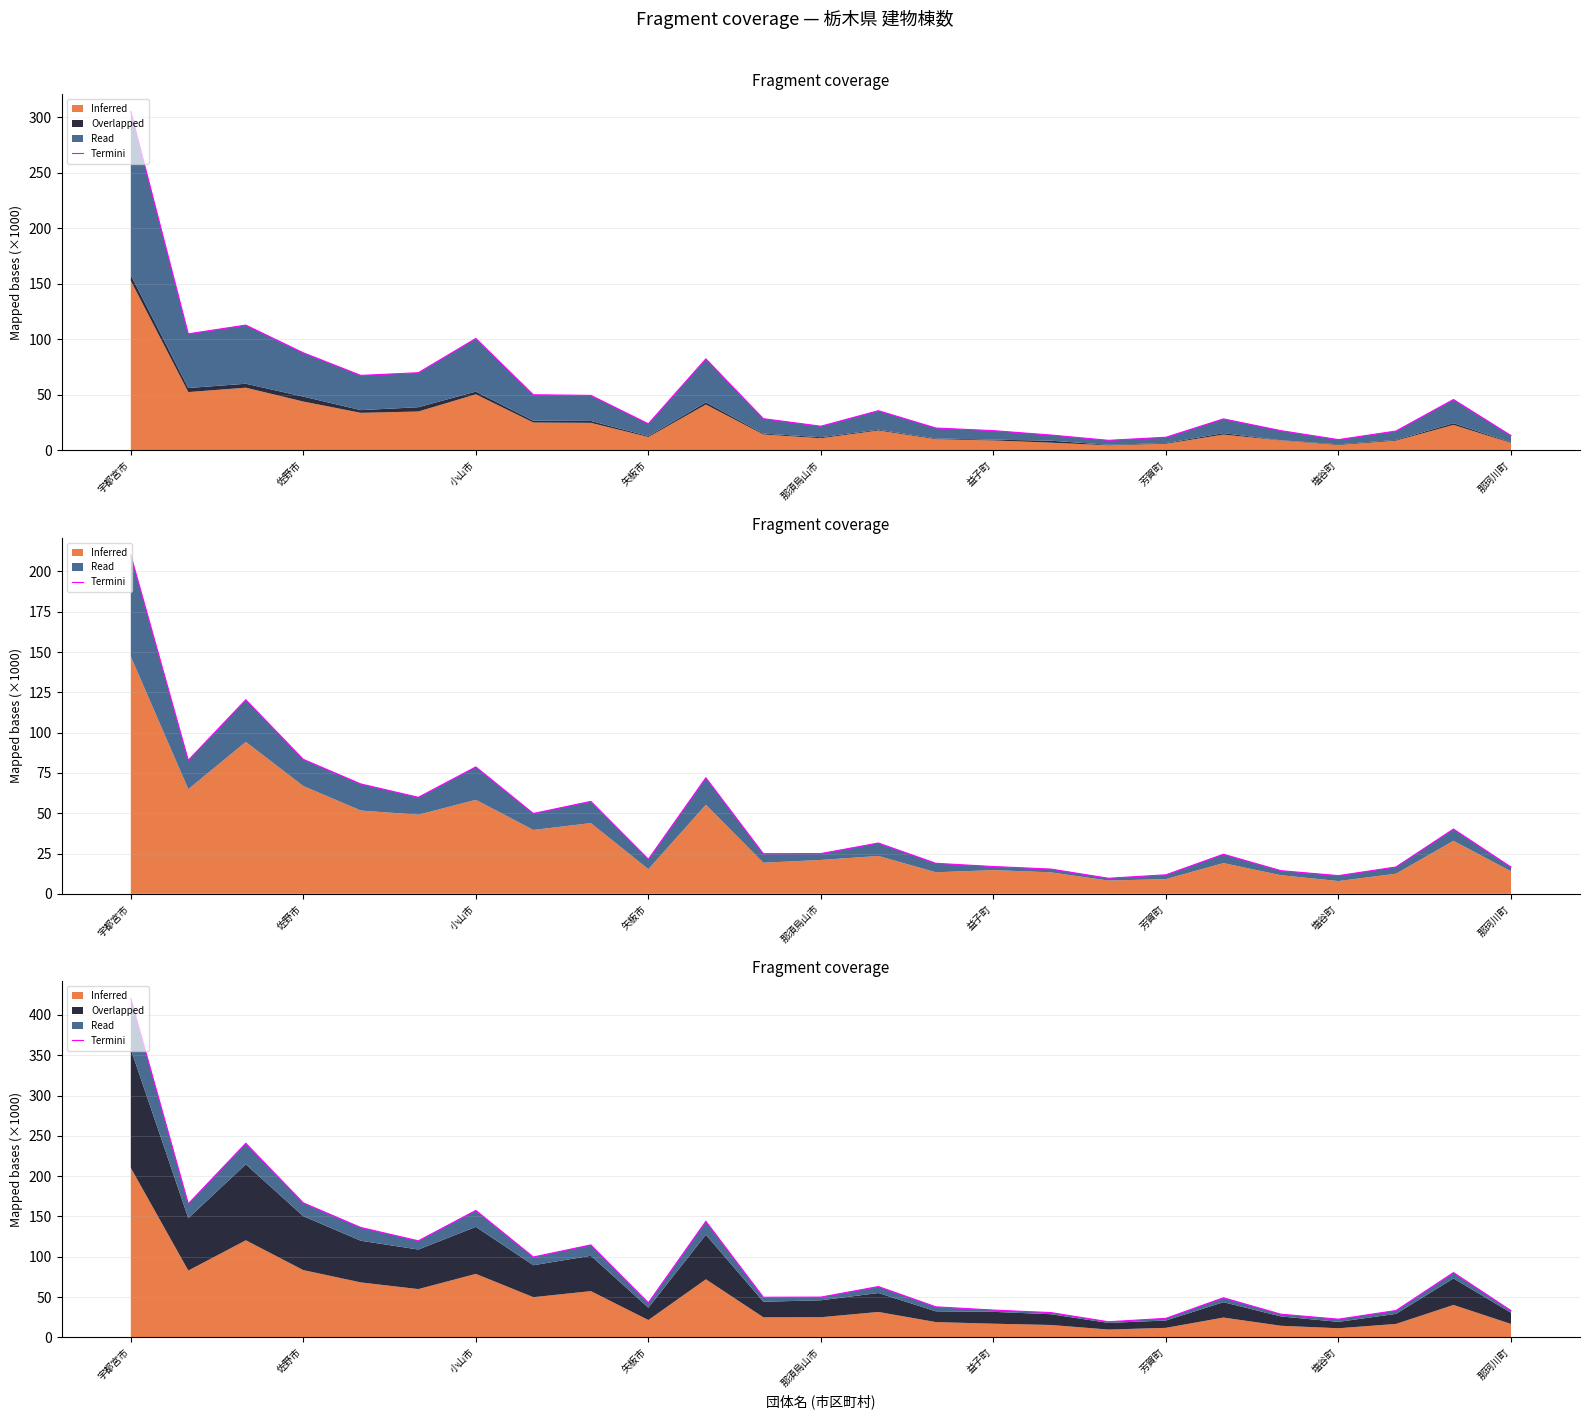

How many values exceed 49?

15